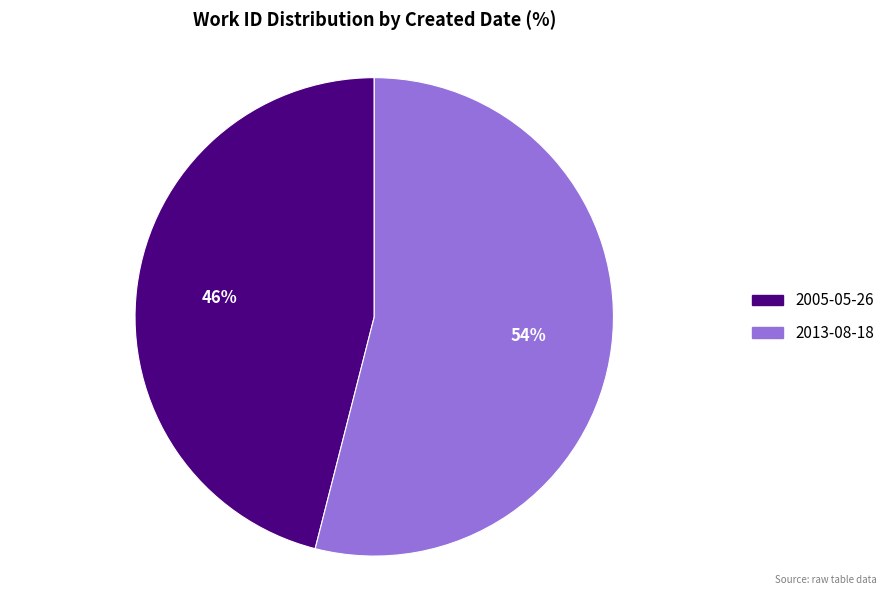

Combined, do 2013-08-18 and 2005-05-26 account for over 50%?

Yes